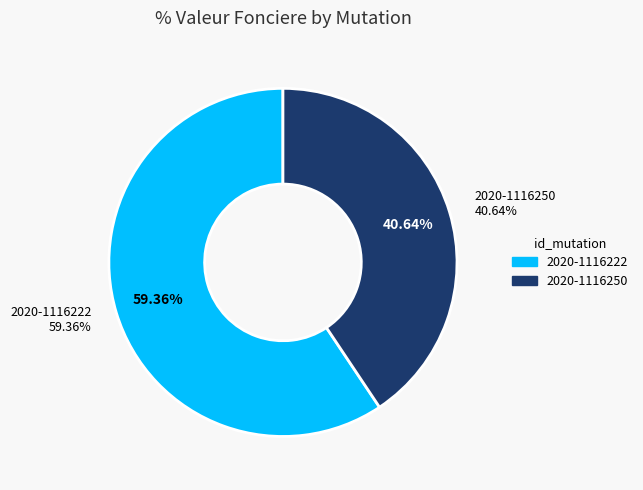

What portion of the pie excludes 2020-1116250?

59.4%